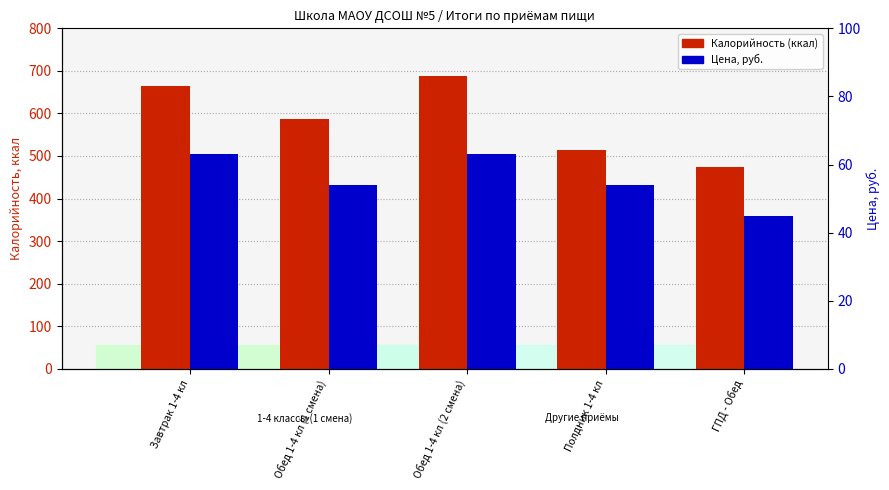

Where does the Цена, руб. series first go above 54?

Завтрак 1-4 кл